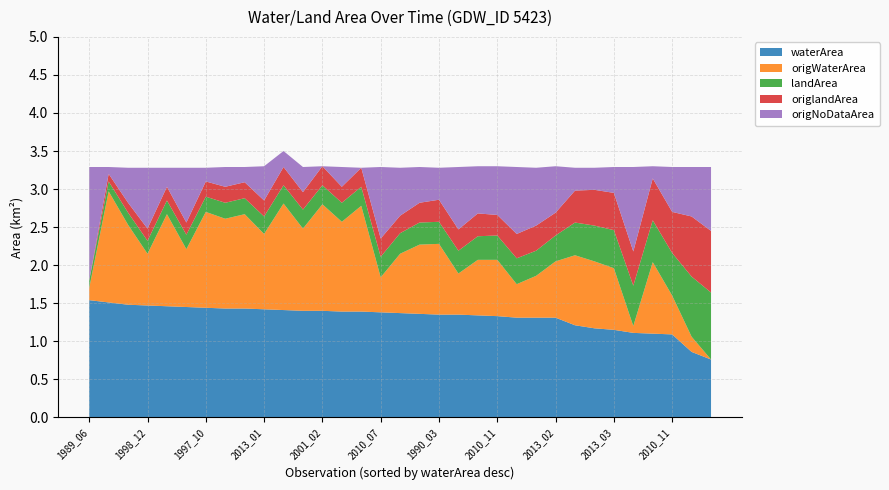

Reading left to right, transcribe all the data shown in this chart.

waterArea: 1.5	1.5	1.5	1.5	1.5	1.4	1.4	1.4	1.4	1.4	1.4	1.4	1.4	1.4	1.4	1.4	1.4	1.4	1.4	1.4	1.3	1.3	1.3	1.3	1.3	1.2	1.2	1.1	1.1	1.1	1.1	0.9	0.8
origWaterArea: 0.2	1.5	1.1	0.7	1.2	0.8	1.3	1.2	1.2	1.0	1.4	1.1	1.4	1.2	1.4	0.5	0.8	0.9	0.9	0.5	0.7	0.7	0.4	0.6	0.7	0.9	0.9	0.8	0.1	0.9	0.5	0.2	0.0
landArea: 0.1	0.1	0.2	0.2	0.2	0.2	0.2	0.2	0.2	0.2	0.2	0.2	0.2	0.2	0.2	0.3	0.3	0.3	0.3	0.3	0.3	0.3	0.3	0.3	0.3	0.4	0.5	0.5	0.5	0.6	0.6	0.8	0.9
origlandArea: 0.0	0.1	0.1	0.2	0.2	0.2	0.2	0.2	0.2	0.2	0.2	0.2	0.2	0.2	0.2	0.2	0.2	0.3	0.3	0.3	0.3	0.3	0.3	0.3	0.3	0.4	0.5	0.5	0.5	0.6	0.5	0.8	0.8
origNoDataArea: 1.5	0.1	0.5	0.8	0.2	0.7	0.2	0.3	0.2	0.5	0.2	0.3	0.0	0.3	0.0	0.9	0.6	0.5	0.4	0.8	0.6	0.6	0.9	0.8	0.6	0.3	0.3	0.3	1.1	0.2	0.6	0.7	0.8